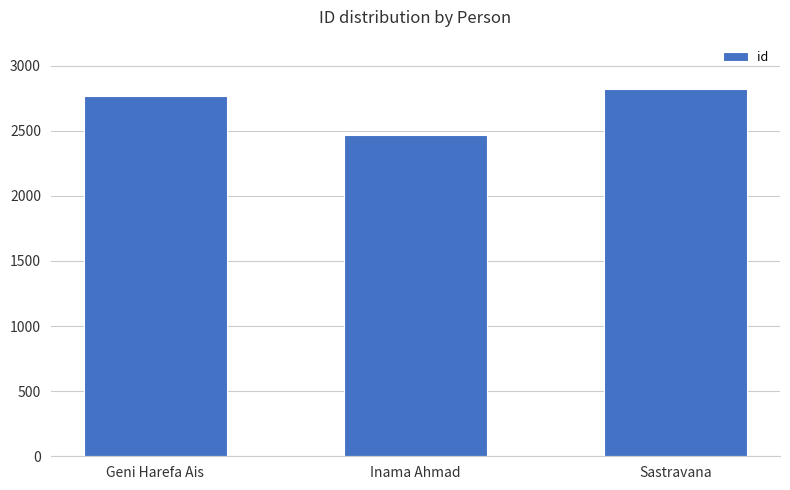

Reading left to right, what are all the values shown in this chart?

2767	2465	2821